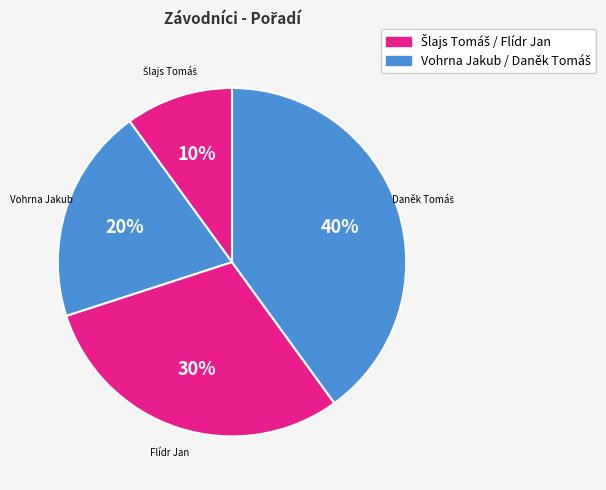

To the nearest percent, what is the average slice percentage?

25%